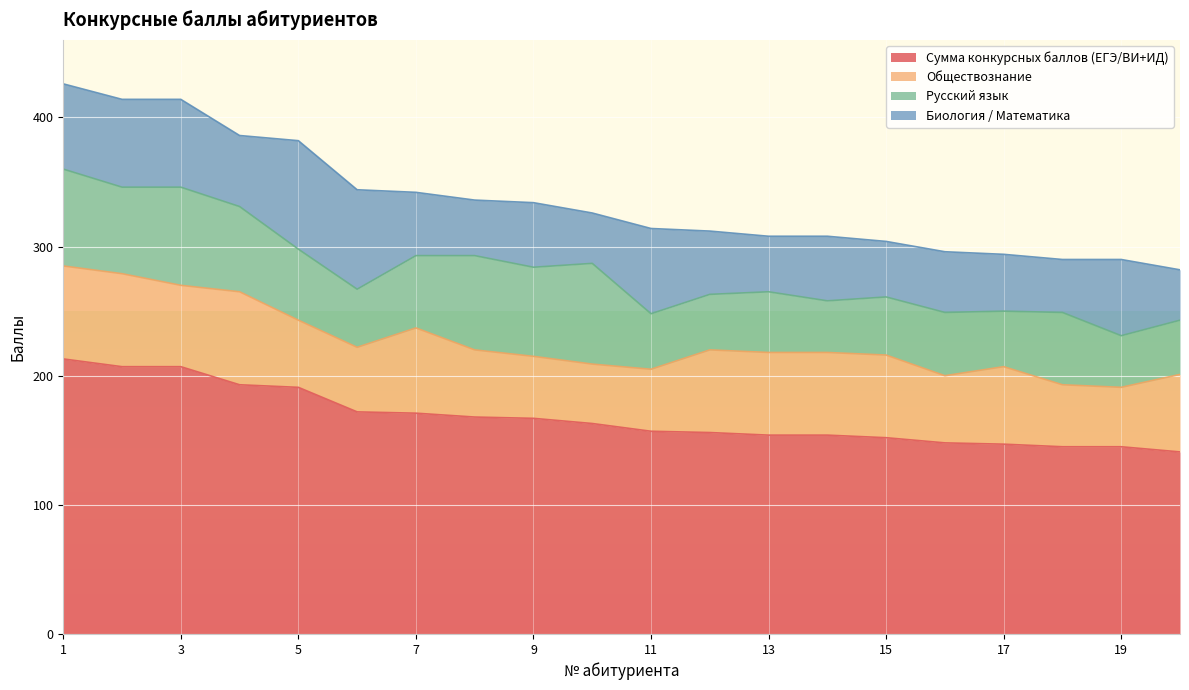

What is the spread (max minus min) of values at 10?

124